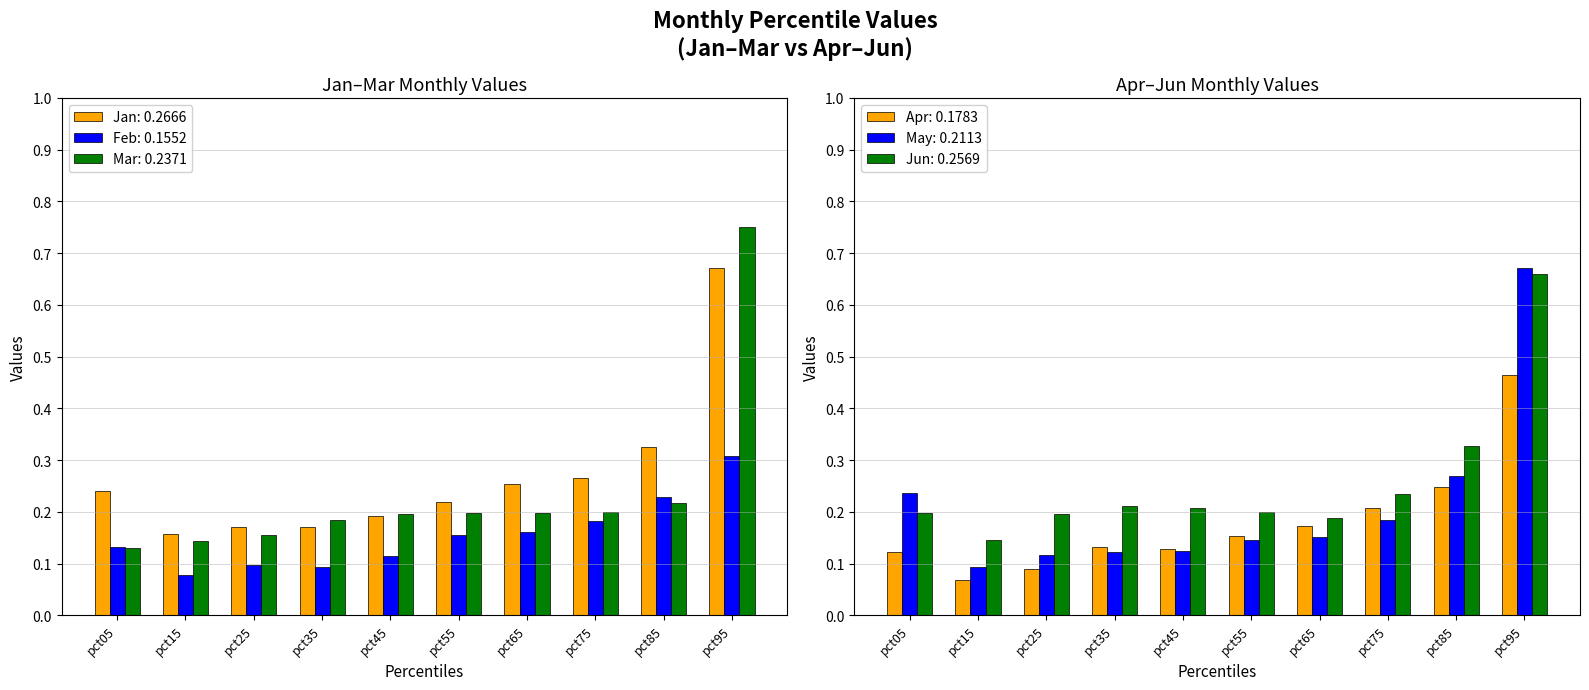

Reading right to left, what are all the values shown in this chart?

Jan: 0.7	0.3	0.3	0.3	0.2	0.2	0.2	0.2	0.2	0.2
Feb: 0.3	0.2	0.2	0.2	0.2	0.1	0.1	0.1	0.1	0.1
Mar: 0.8	0.2	0.2	0.2	0.2	0.2	0.2	0.2	0.1	0.1
Apr: 0.5	0.2	0.2	0.2	0.2	0.1	0.1	0.1	0.1	0.1
May: 0.7	0.3	0.2	0.2	0.1	0.1	0.1	0.1	0.1	0.2
Jun: 0.7	0.3	0.2	0.2	0.2	0.2	0.2	0.2	0.1	0.2